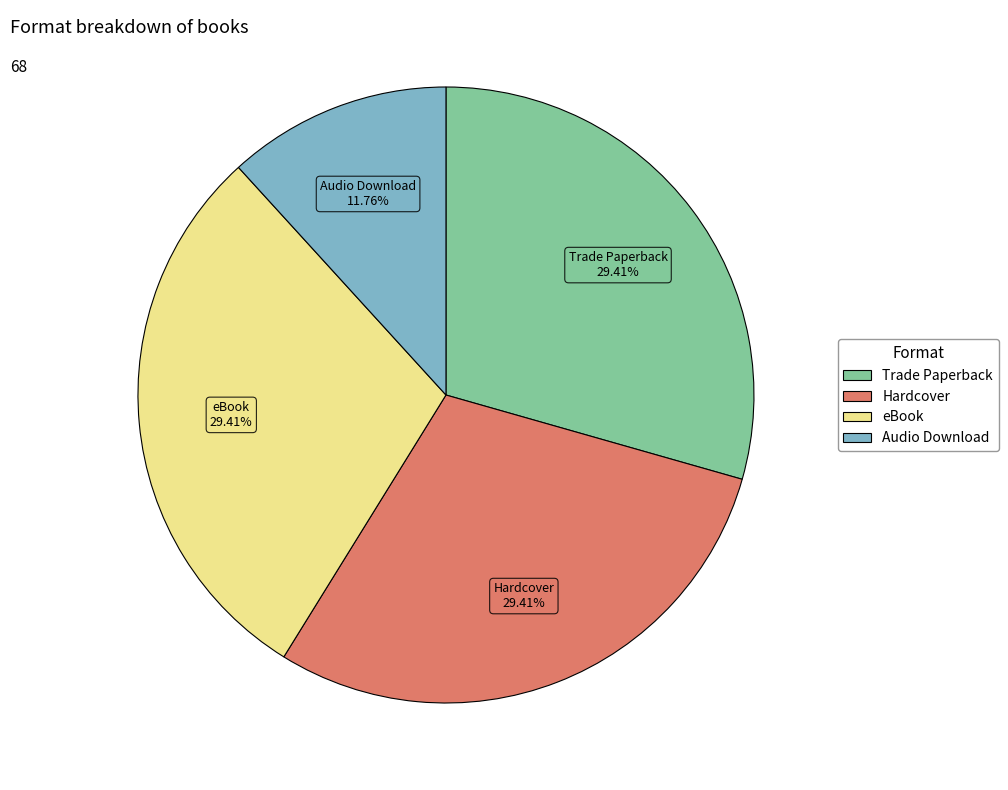

What is the smallest slice in the pie chart?

Audio Download